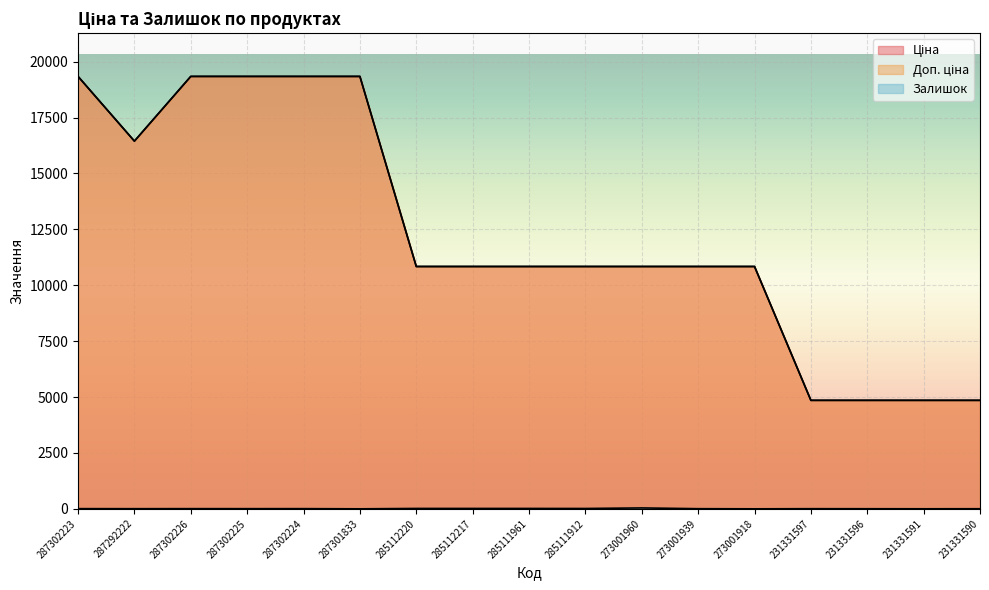

Is it true that Ціна equals 4853.3 at 231331597?

True